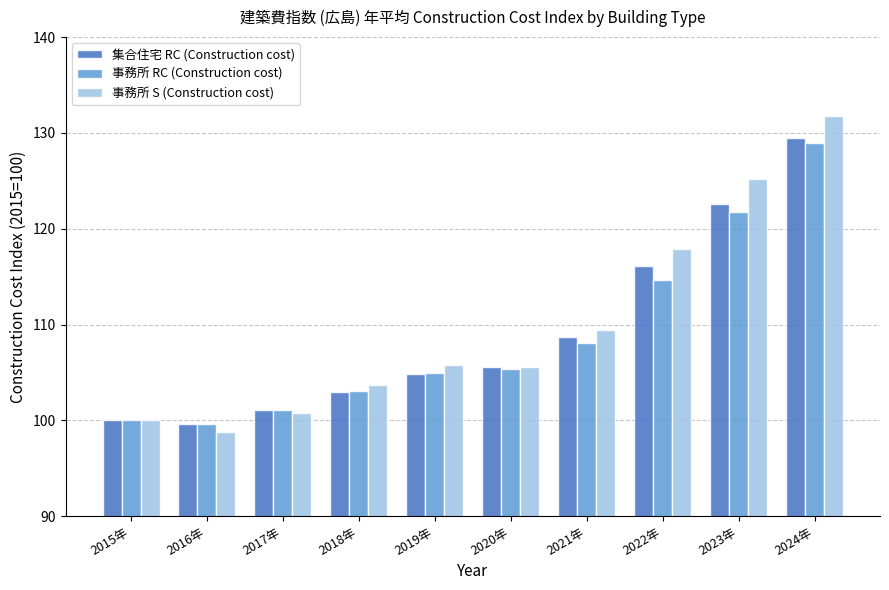

What value does the 集合住宅 RC (Construction cost) series have at 2021年?

108.7